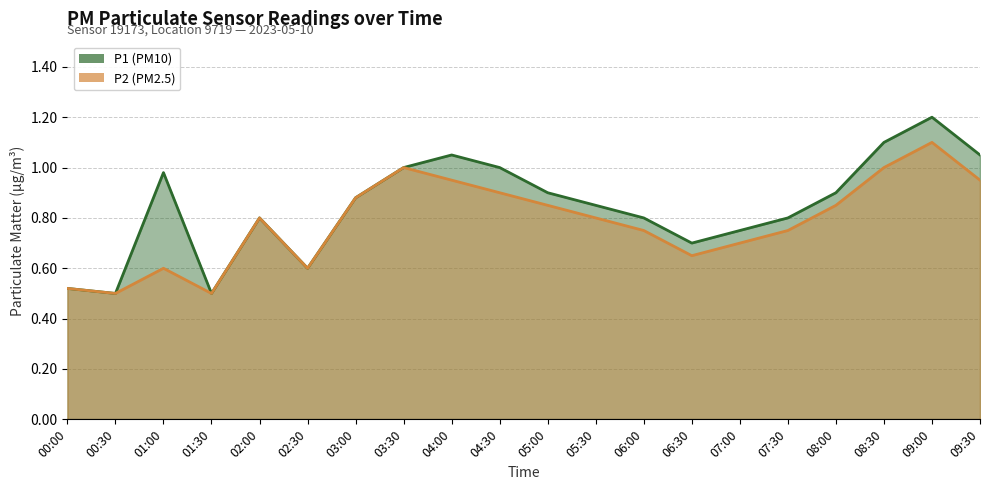

Which series has the widest spread of values?

P1